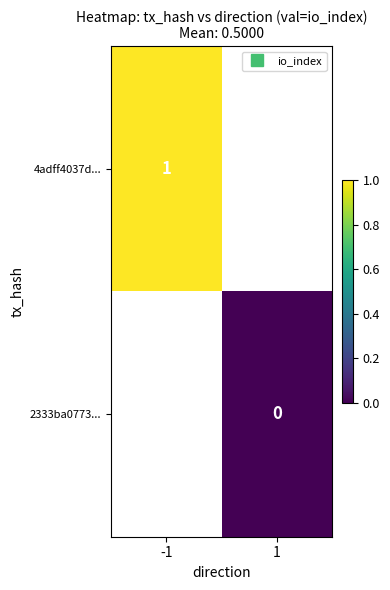

Between 1 and -1, which is larger?

-1